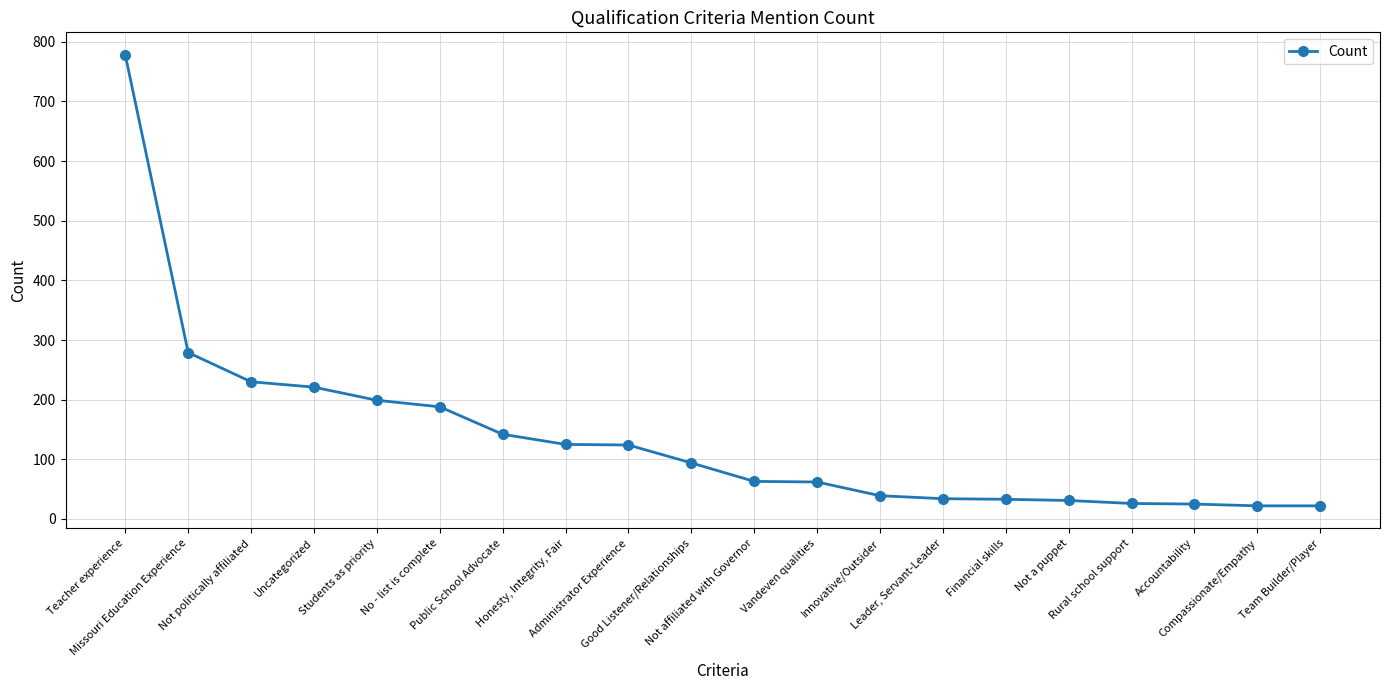

What is the value of the 6th point from the left?

188